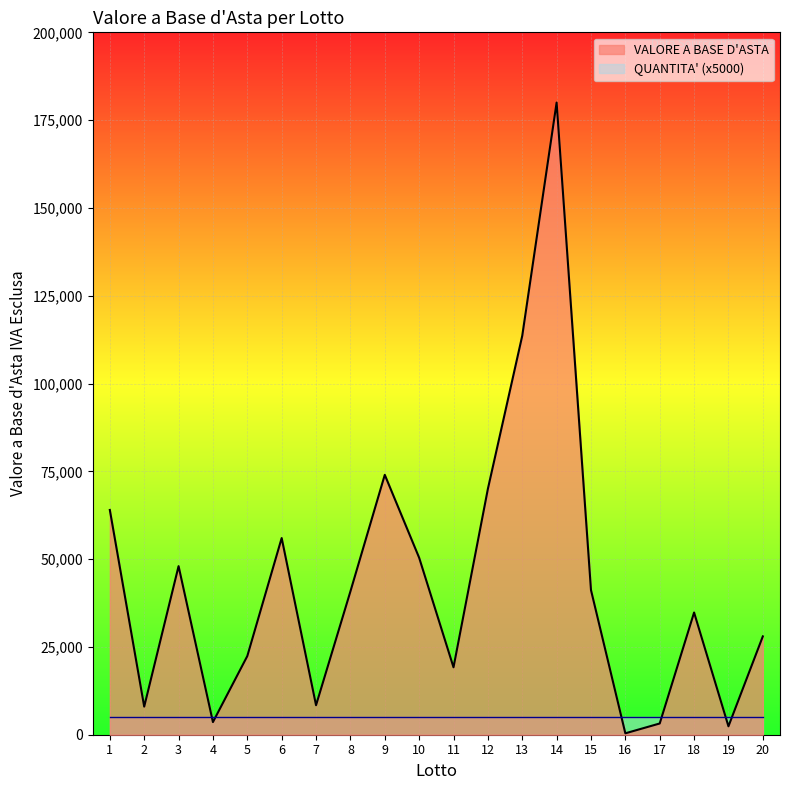

What is the greatest value displayed?

180000